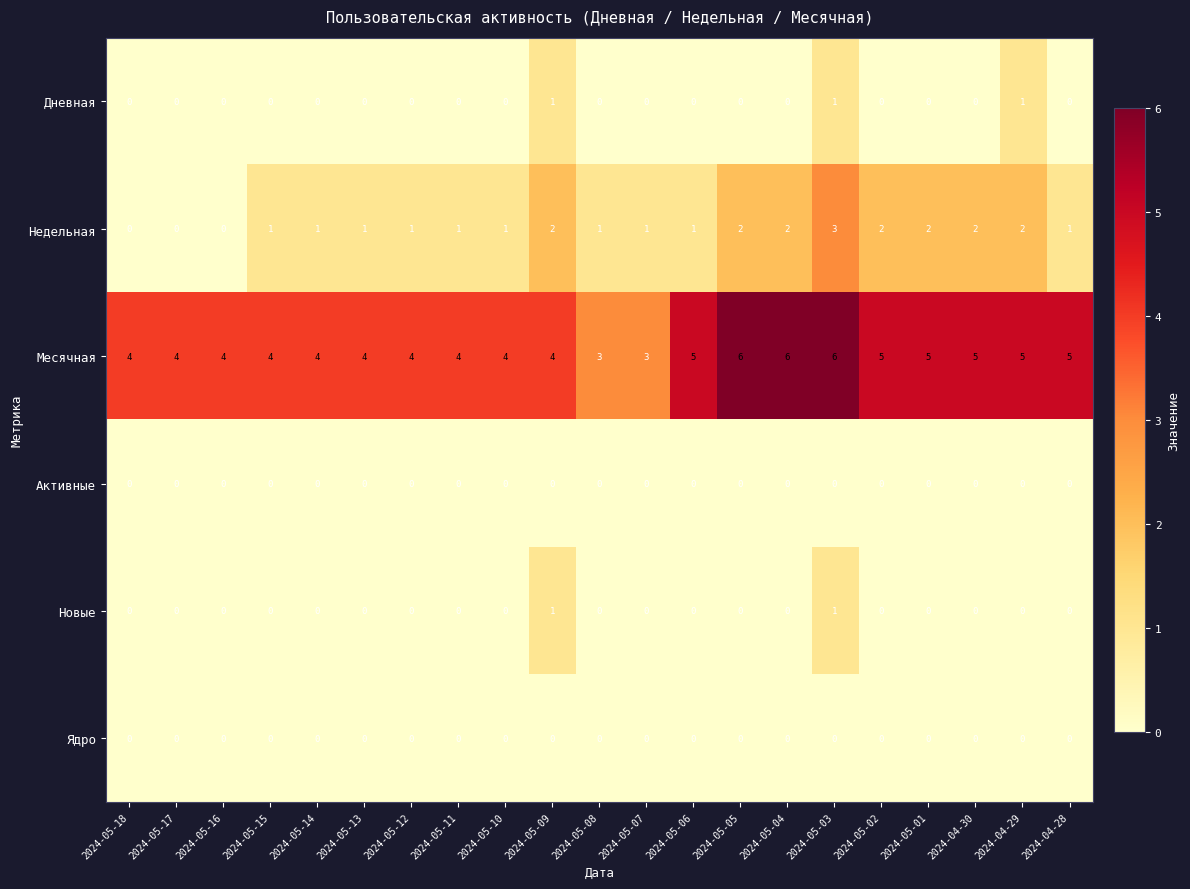

Which series has the largest total across all categories?

Месячная